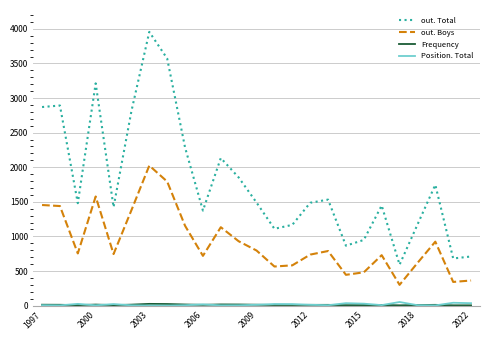

Which series has the widest spread of values?

out. Total